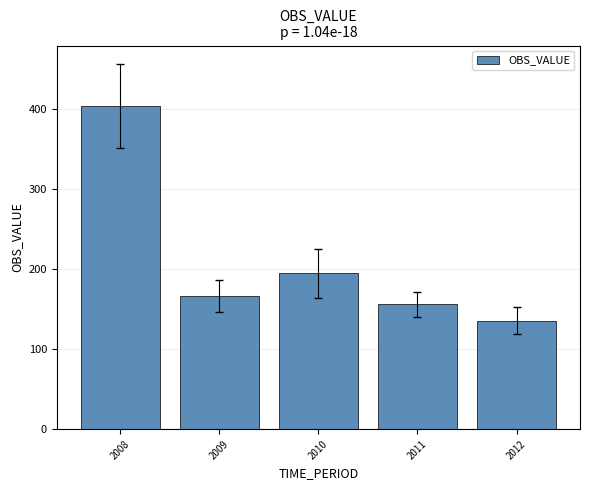

Reading left to right, transcribe all the data shown in this chart.

2008=404.1	2009=166.6	2010=195.0	2011=156.0	2012=135.8